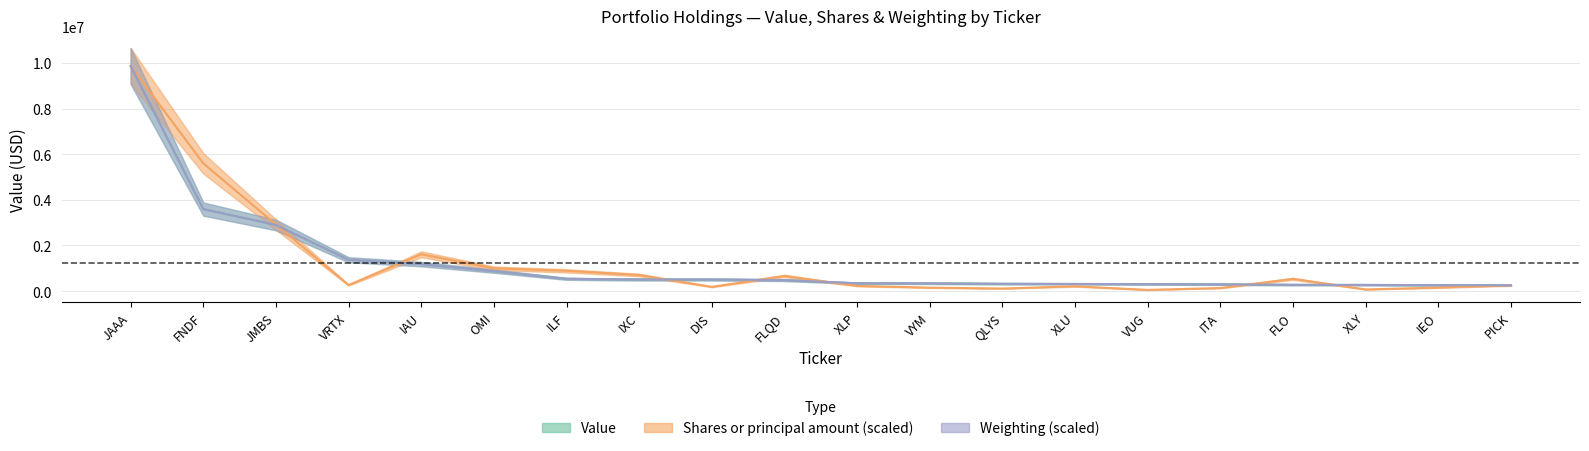

What is the label of the 2nd point from the left?

FNDF